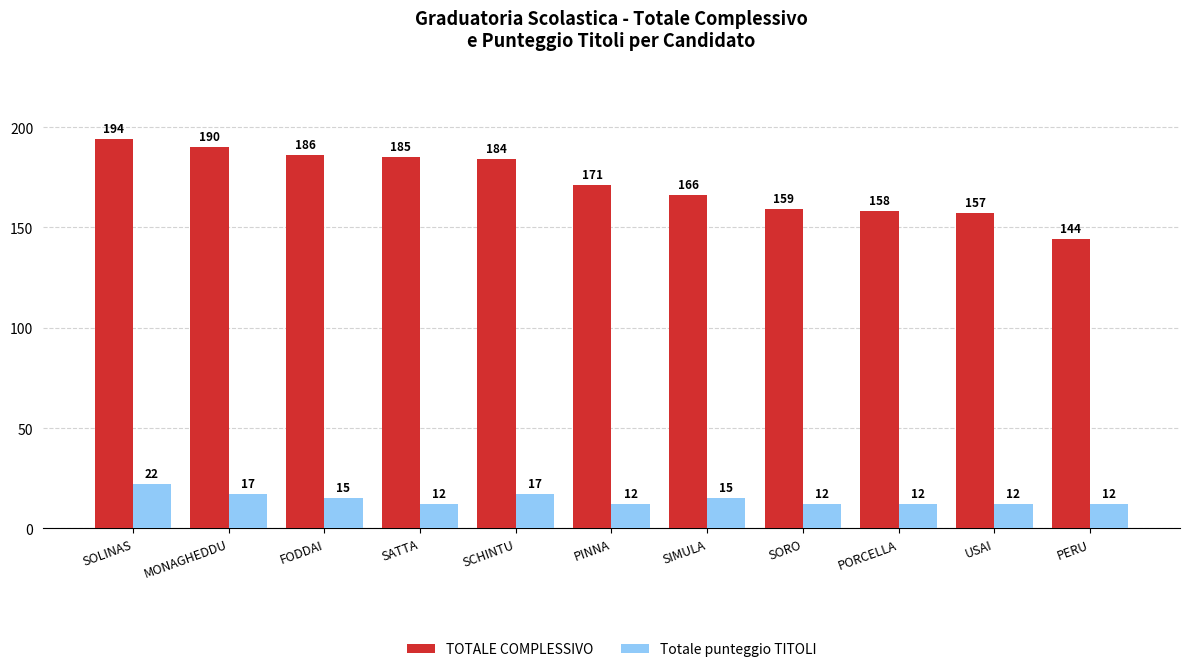

What is the total value across all series at SIMULA?

181